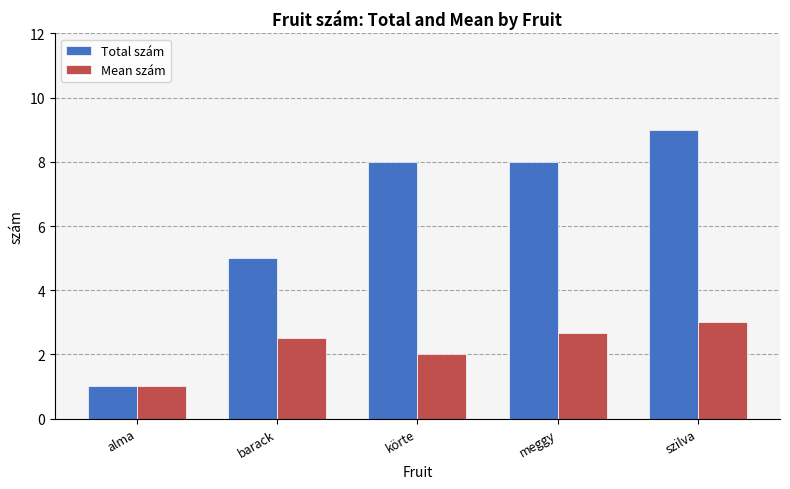

What is the difference between the highest and lowest values at szilva?

6.0